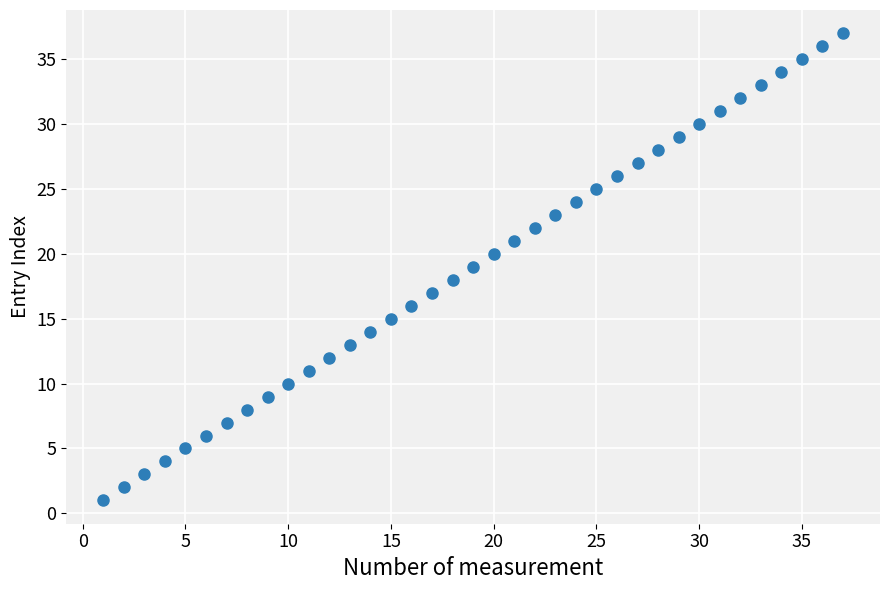

What is the range of Y values (max minus min)?

36